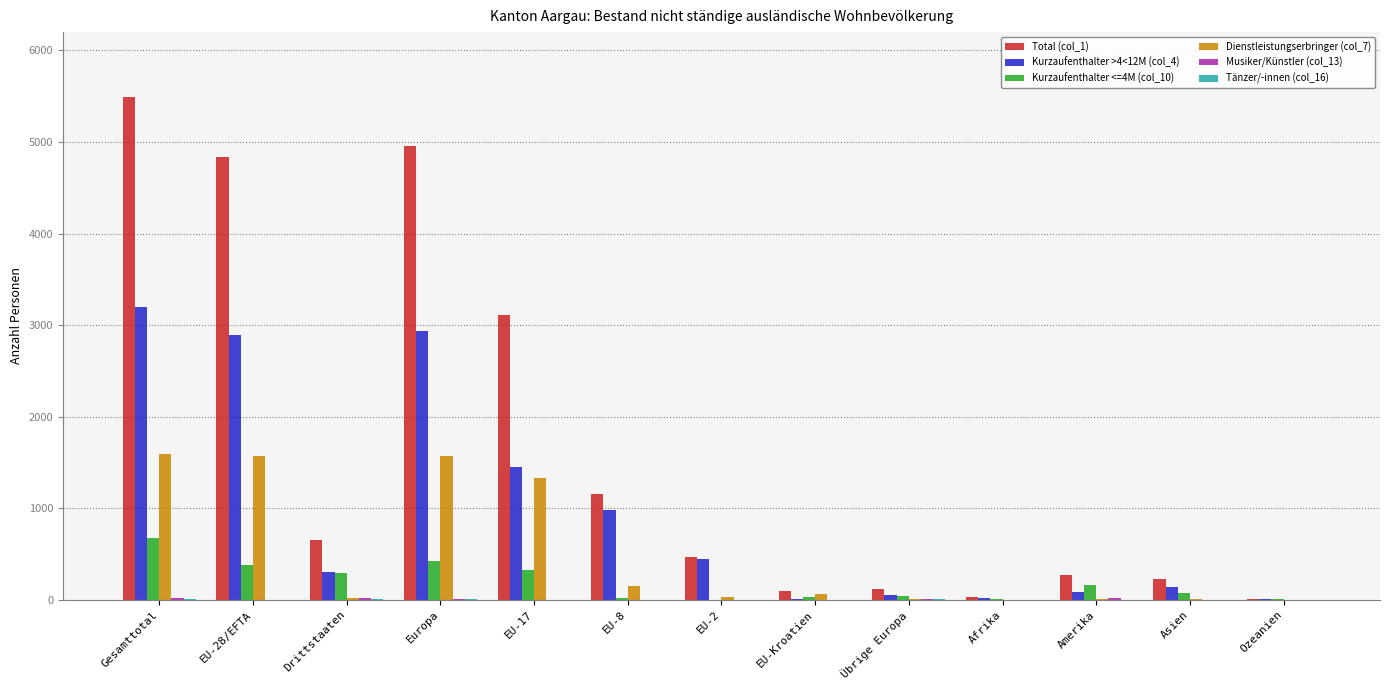

Are the bars grouped side by side (vs. stacked)?

Yes